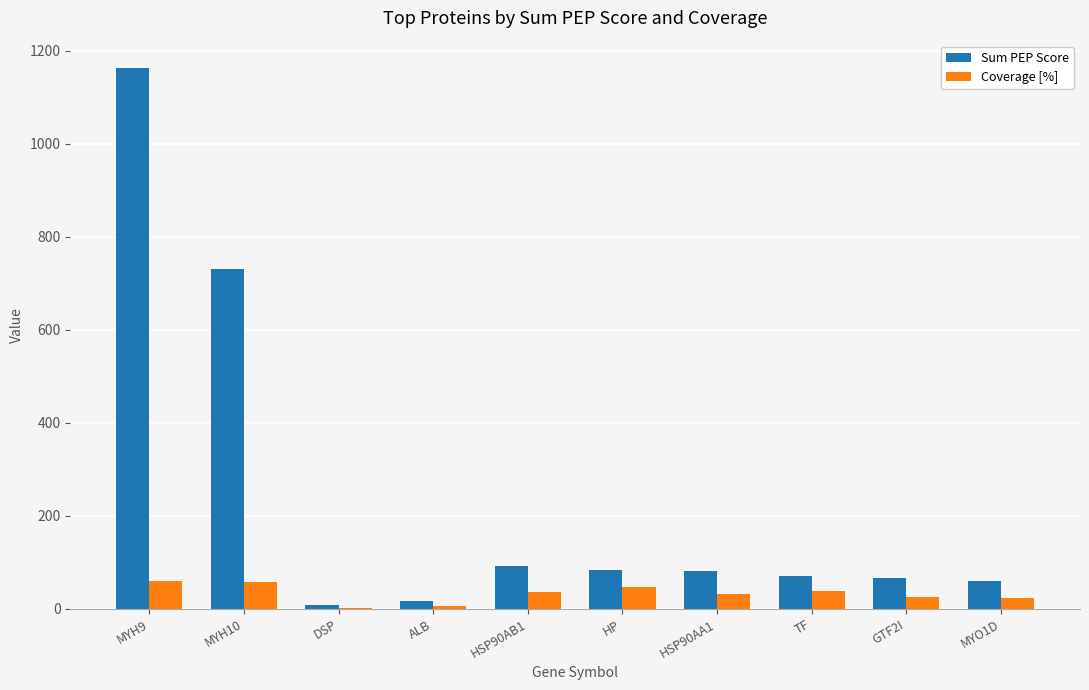

What is the greatest value displayed?

1163.4